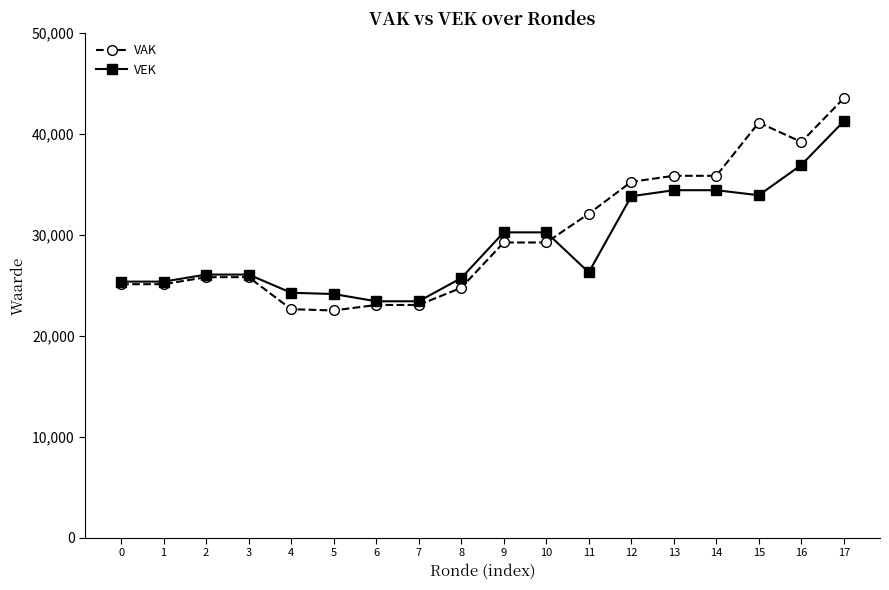

What is the average value of the VEK series?

29193